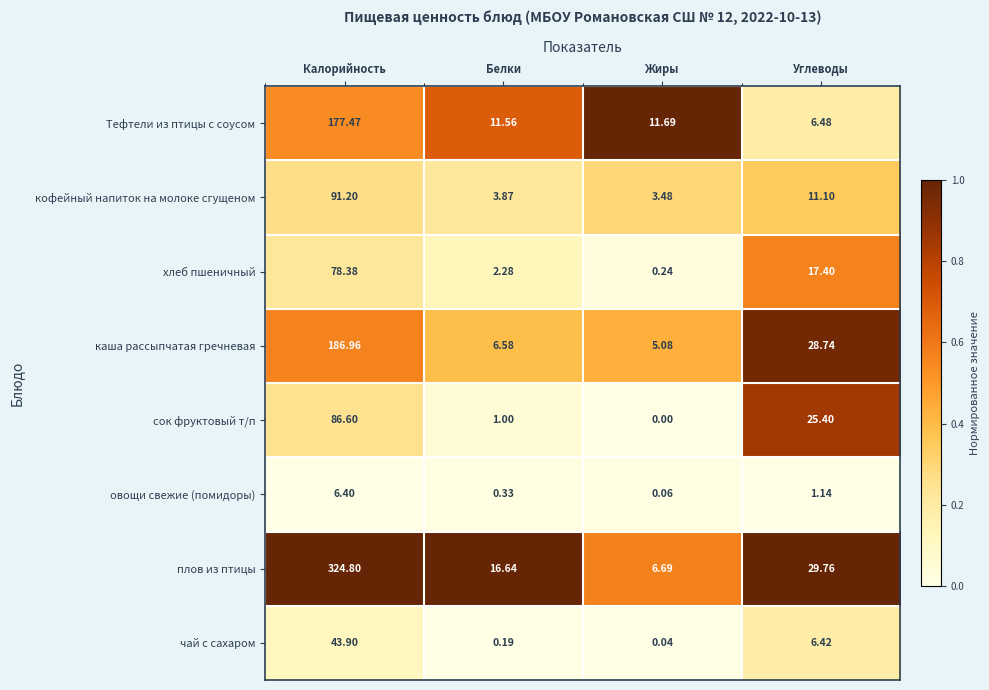

Which category has the lowest value in the овощи свежие (помидоры) series?

Жиры